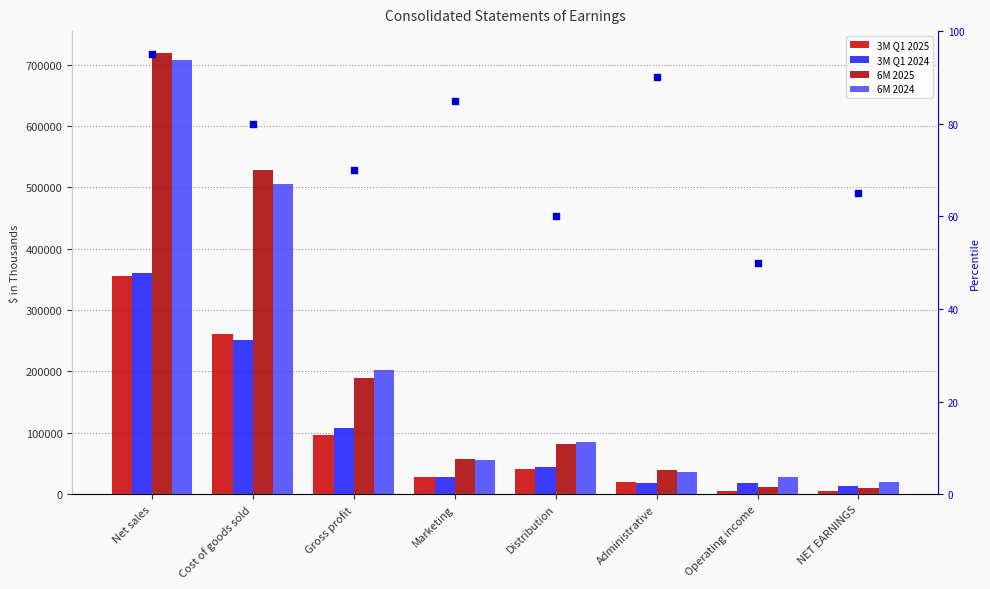

Is the value of 6M 2024 at Distribution greater than the value of 6M 2025 at NET EARNINGS?

Yes